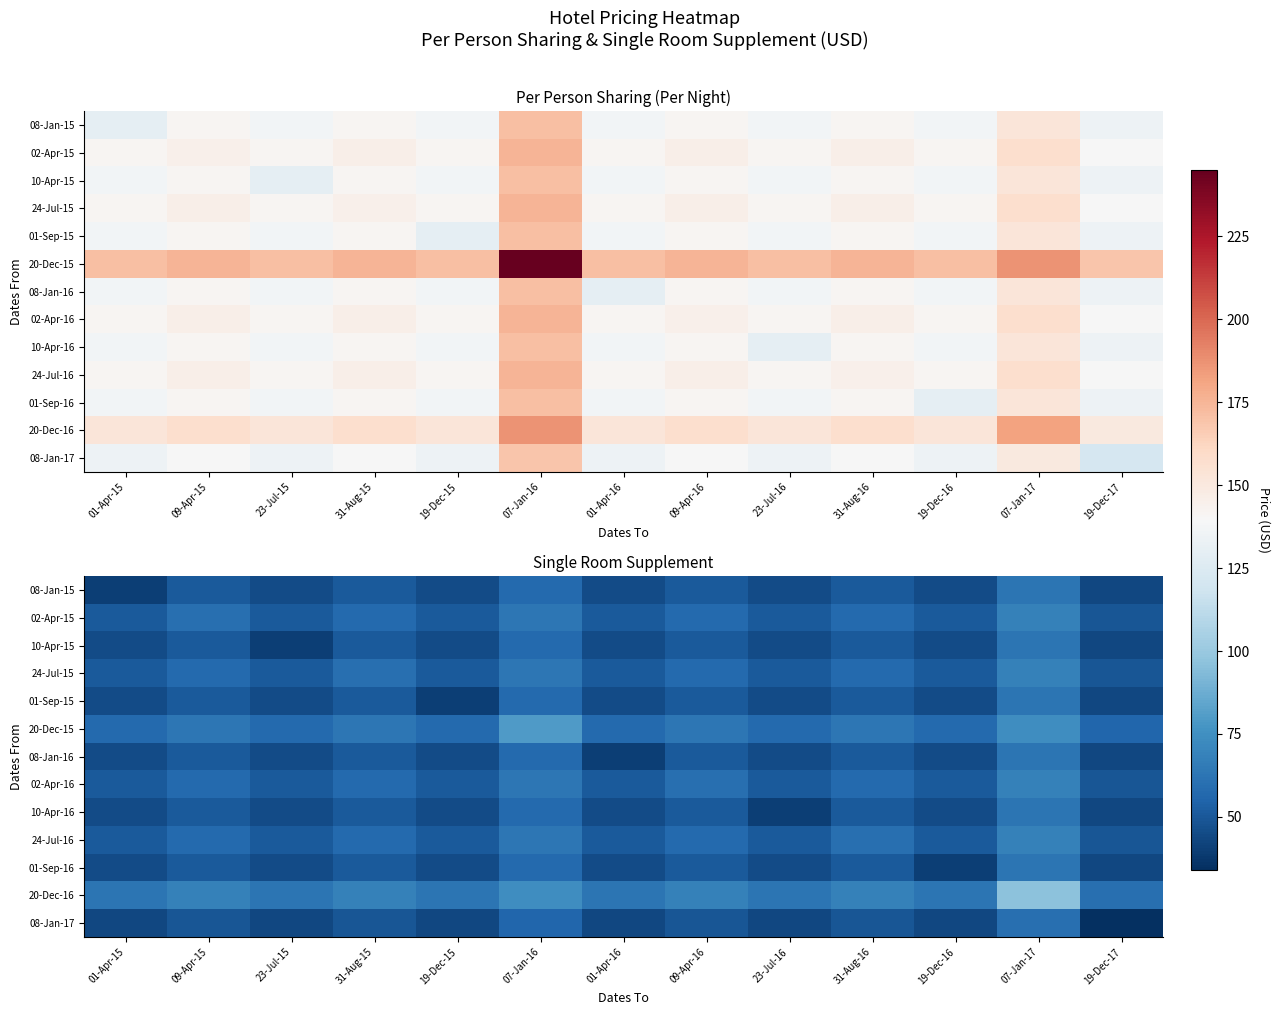

What is the difference between the 10-Apr-15 values at 01-Apr-16 and 19-Dec-17?

1.8